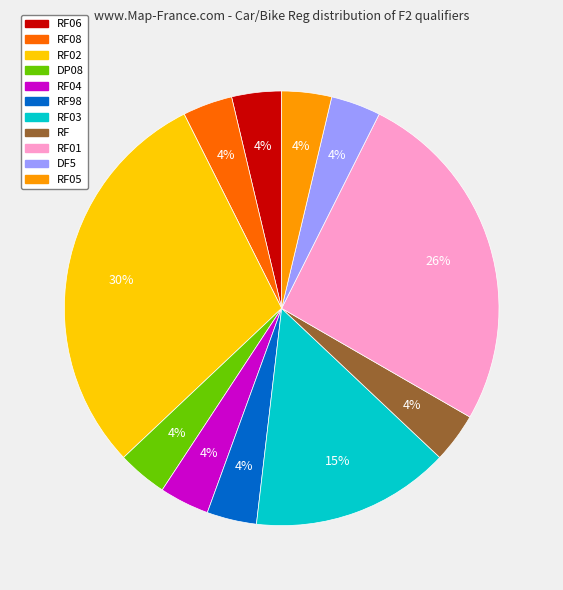

To the nearest percent, what is the average slice percentage?

9%